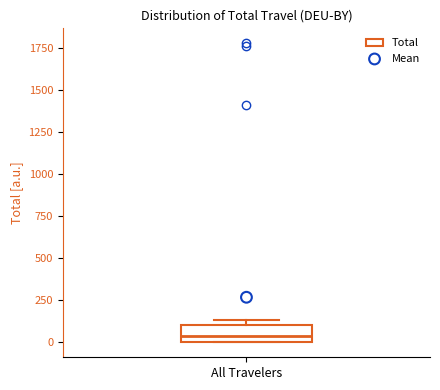

Read this box plot against the y-axis: the position of the median line, the range covered by the box, and the ends of both whiskers. The values are not printed on the chart, so give them approximately, as read against the axis.

median 50, box 0 to 100, whiskers 0 to 150